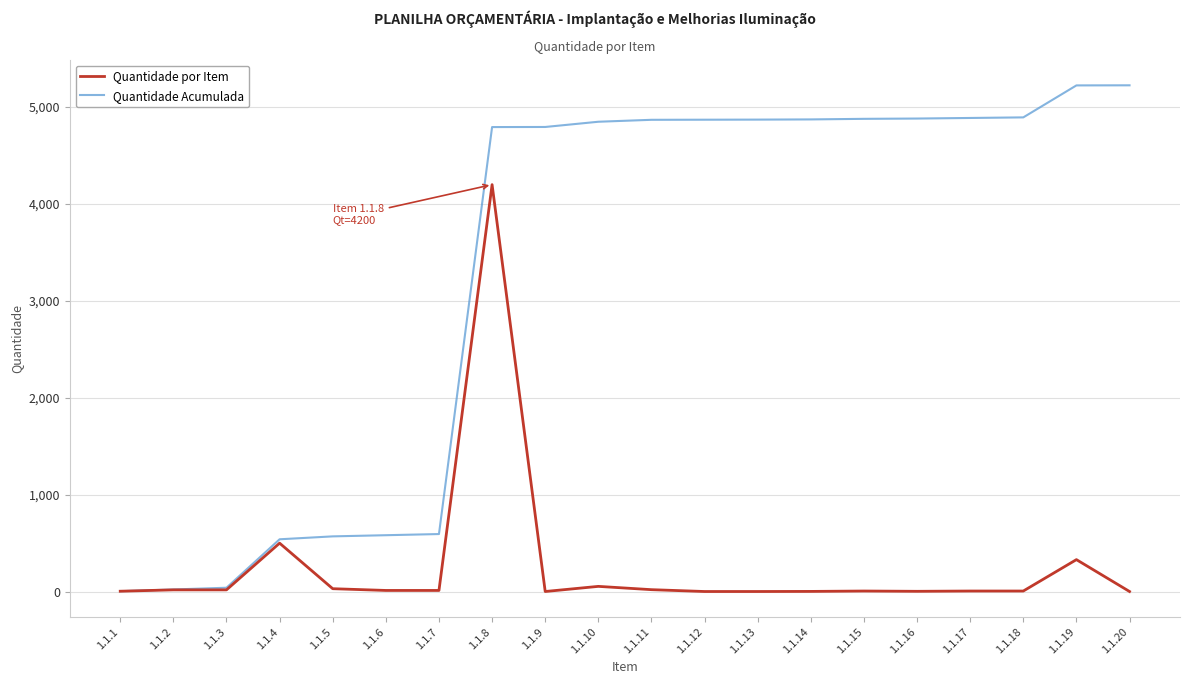

At 1.1.11, list the series in order from smallest to largest.

Quantidade por Item, Quantidade Acumulada